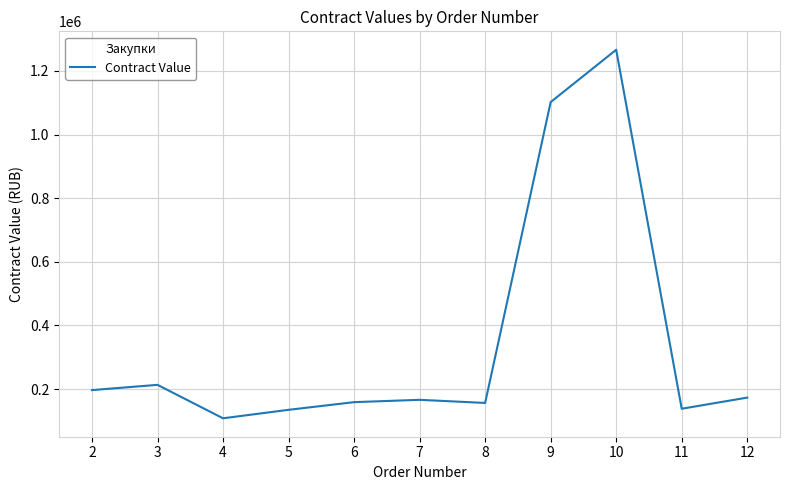

What is the ratio of the value at 8 to the value at 6?

1.0